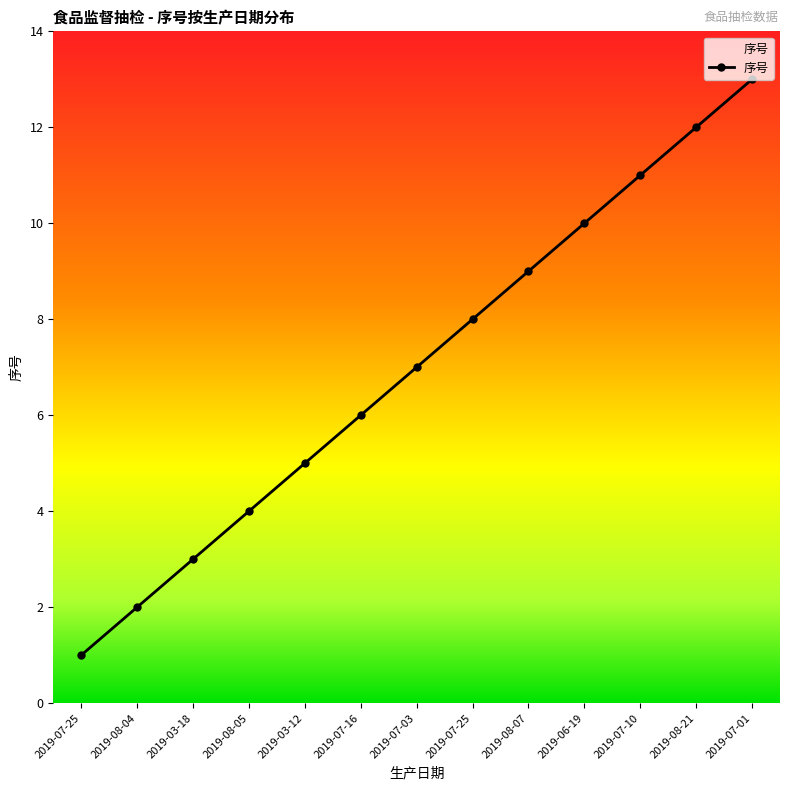

How many series are shown in this chart?

1